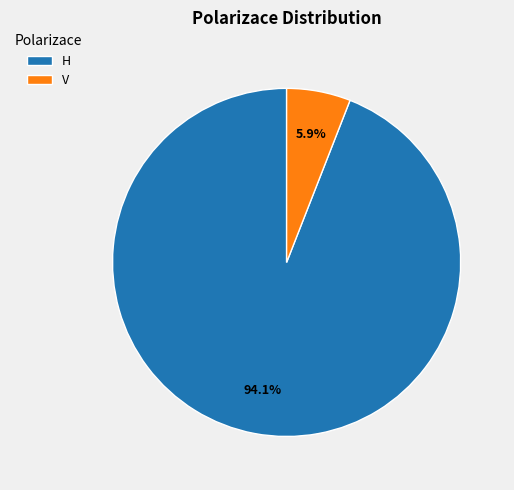

The H slice represents 79% of the pie. True or false?

False